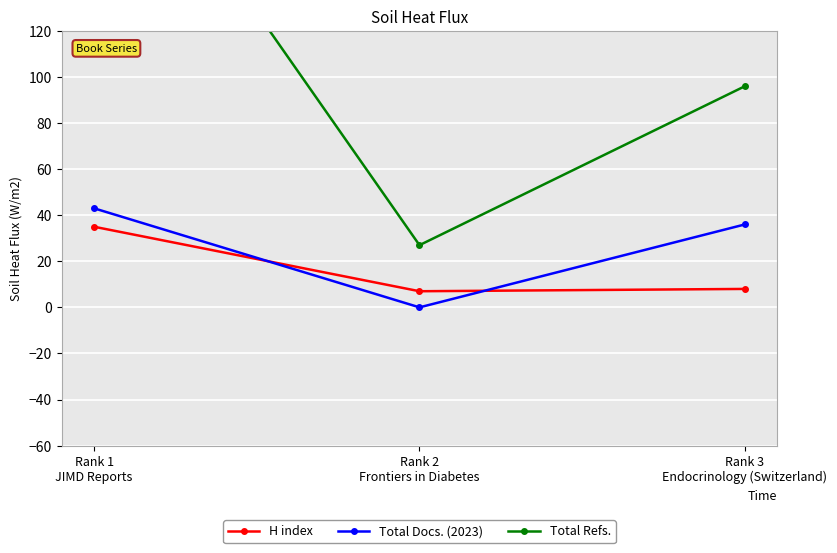

What is the difference between the Total Refs. values at Rank 3
Endocrinology (Switzerland) and Rank 1
JIMD Reports?

133